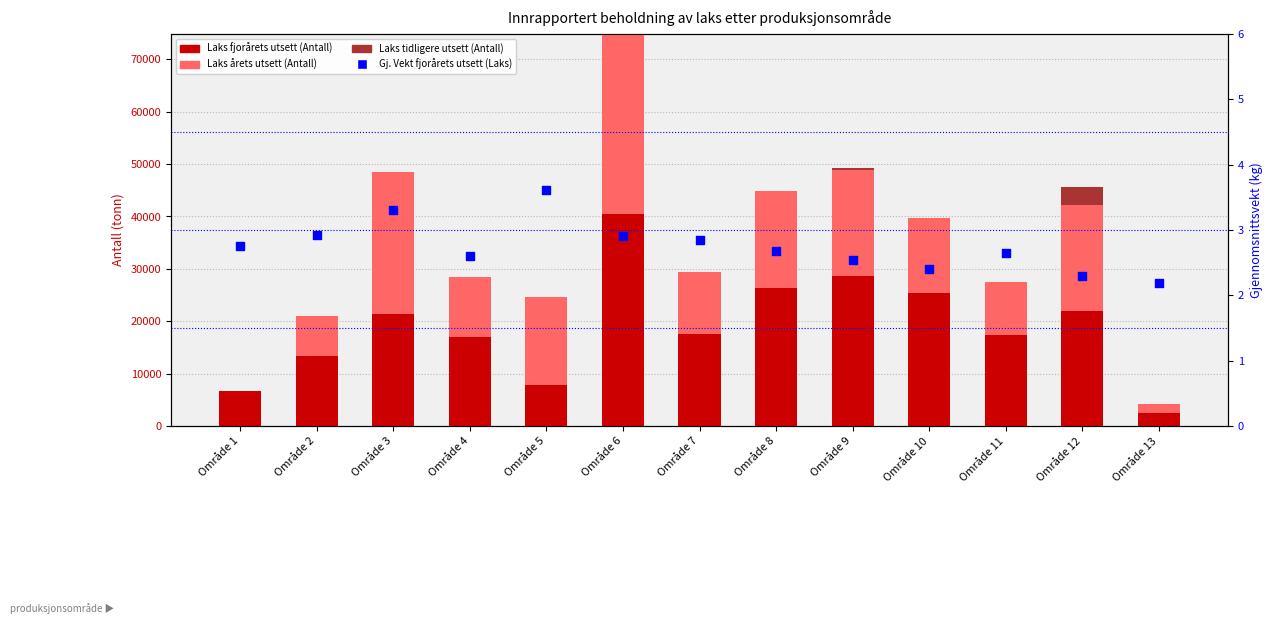

Which series reaches the minimum Y coordinate?

Laks årets utsett (Antall)